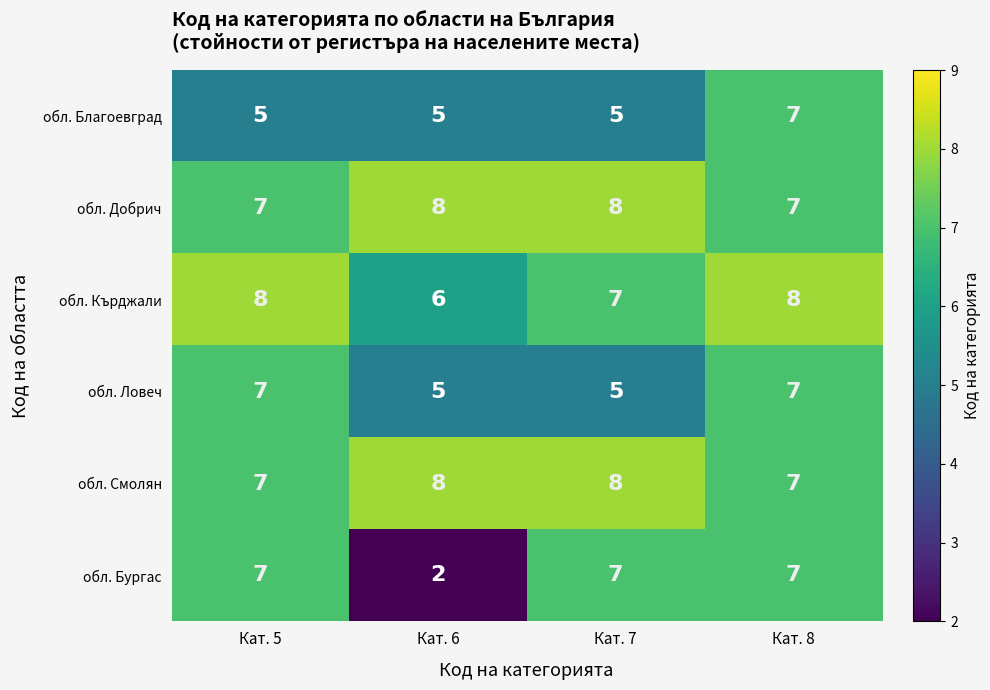

How many categories are shown in the chart?

4